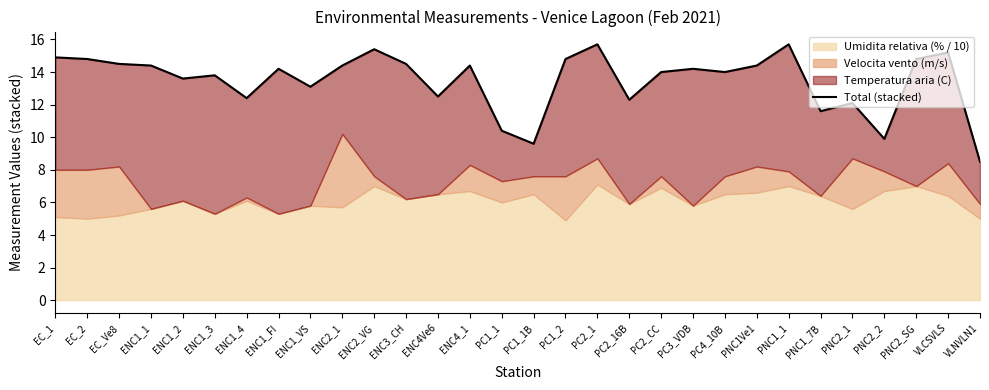

How many data points does each series have?

30